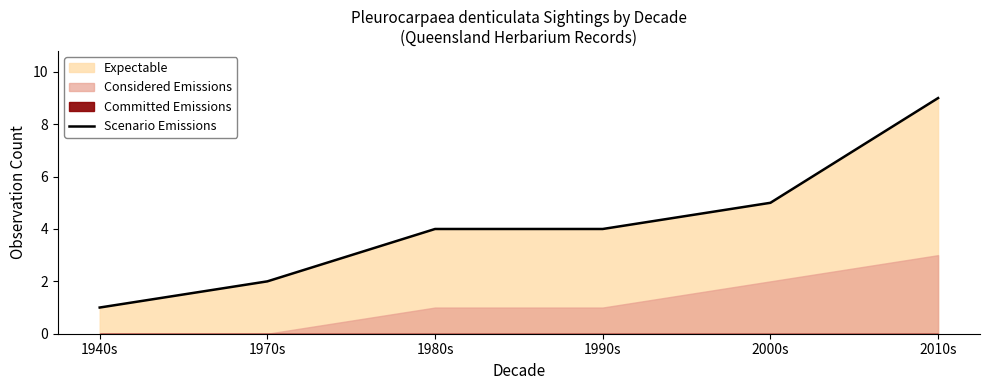

What is the difference between the values at 2010s and 1990s?

5